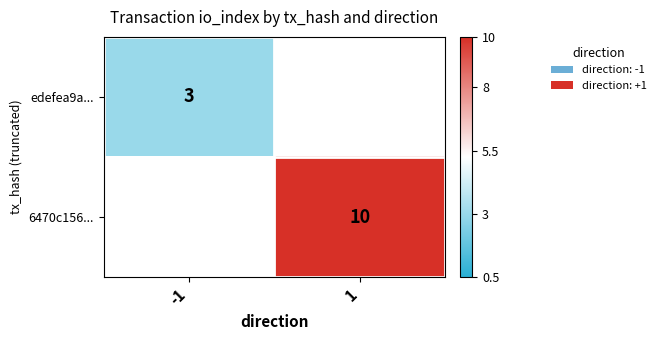

Rank the series by their average value, from highest to lowest.

edefea9a..., 6470c156...